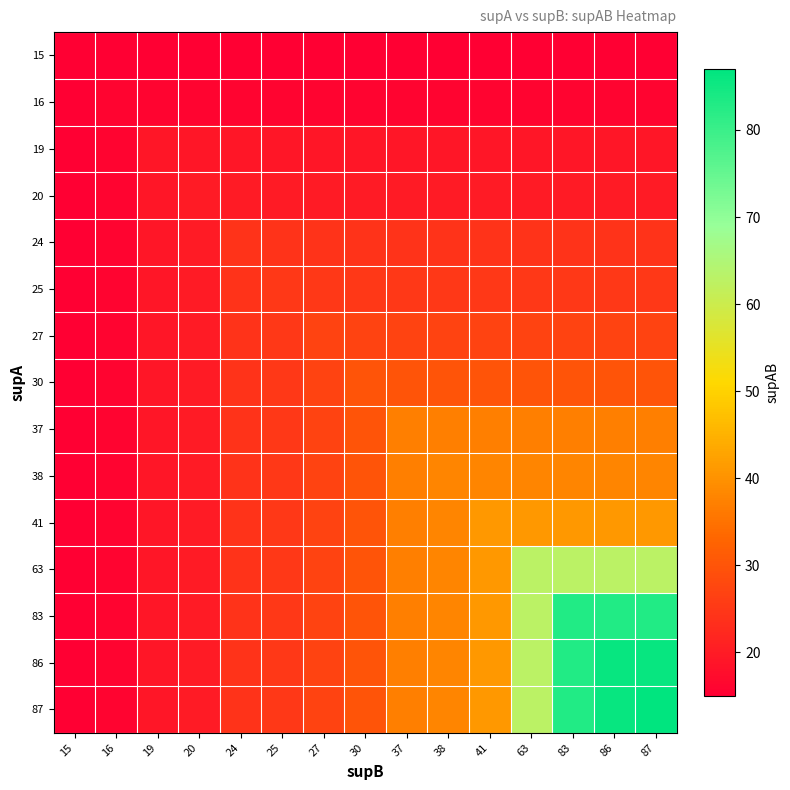

How many categories are shown in the chart?

15